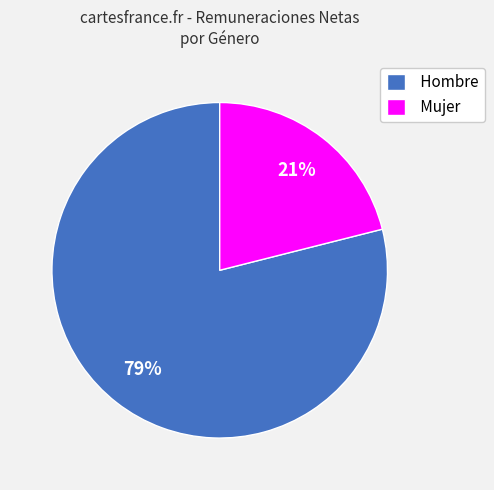

The Hombre slice represents 79% of the pie. True or false?

True